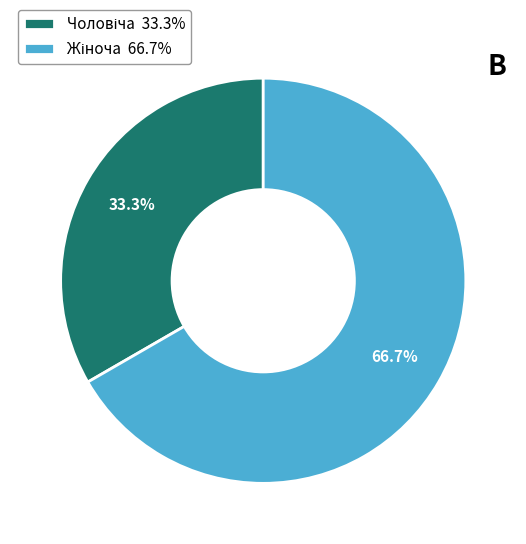

Is there a majority slice in this chart?

Yes